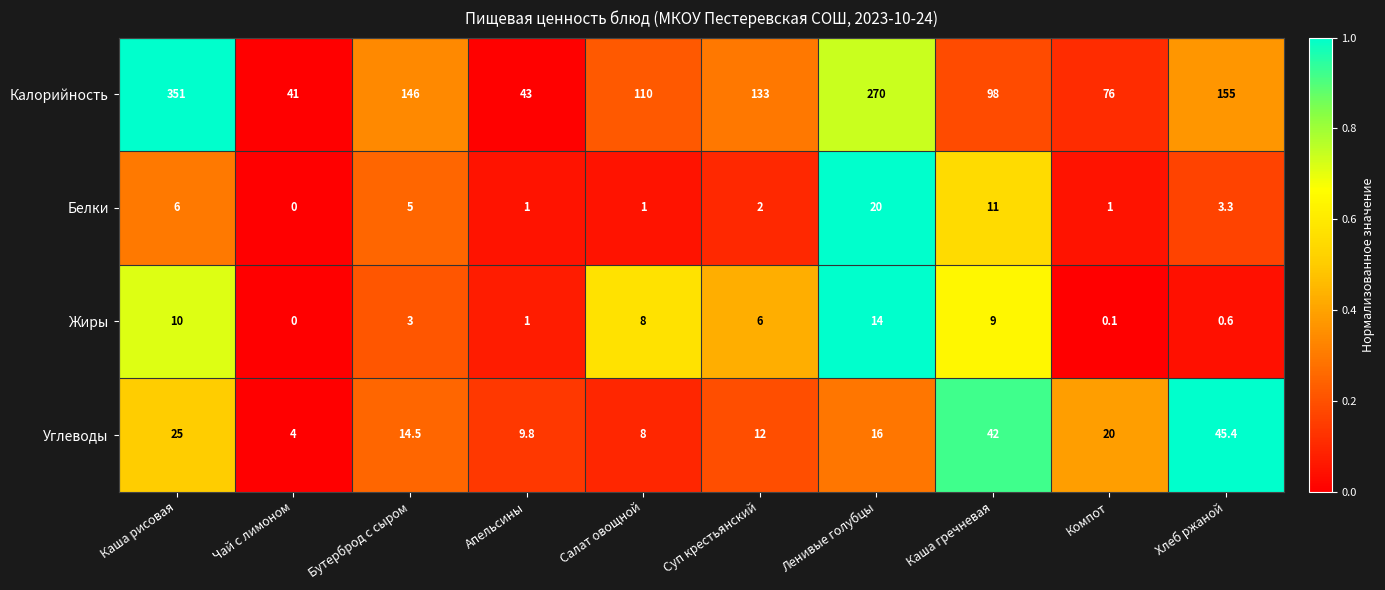

Rank the series by their maximum value, from lowest to highest.

Жиры, Белки, Углеводы, Калорийность